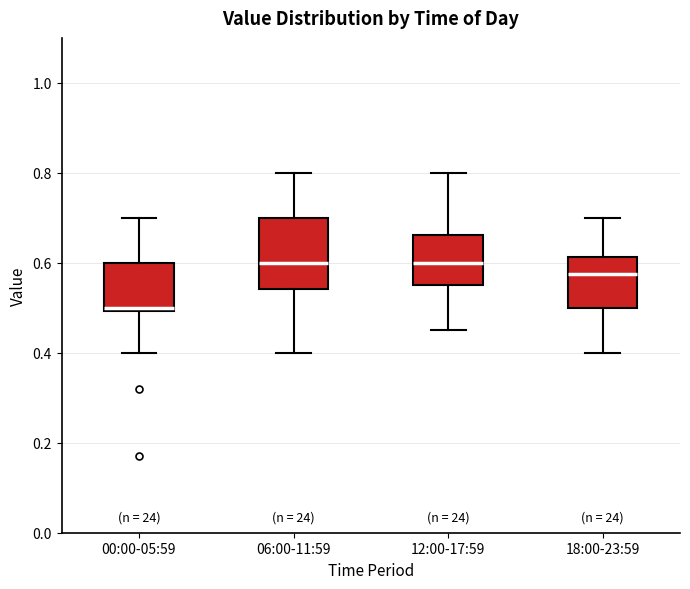

Reading left to right, transcribe this box plot: for each box, give where its median line is, the range the box spans, and where its two whiskers end, as read against the y-axis. The values are not printed on the chart, so give them approximately, as read against the axis.

00:00-05:59: median 0.50 (just above the box's lower edge), box 0.50 to 0.60, whiskers 0.40 to 0.70
06:00-11:59: median 0.60, box 0.54 to 0.70, whiskers 0.40 to 0.80
12:00-17:59: median 0.60, box 0.56 to 0.66, whiskers 0.46 to 0.80
18:00-23:59: median 0.58, box 0.50 to 0.62, whiskers 0.40 to 0.70